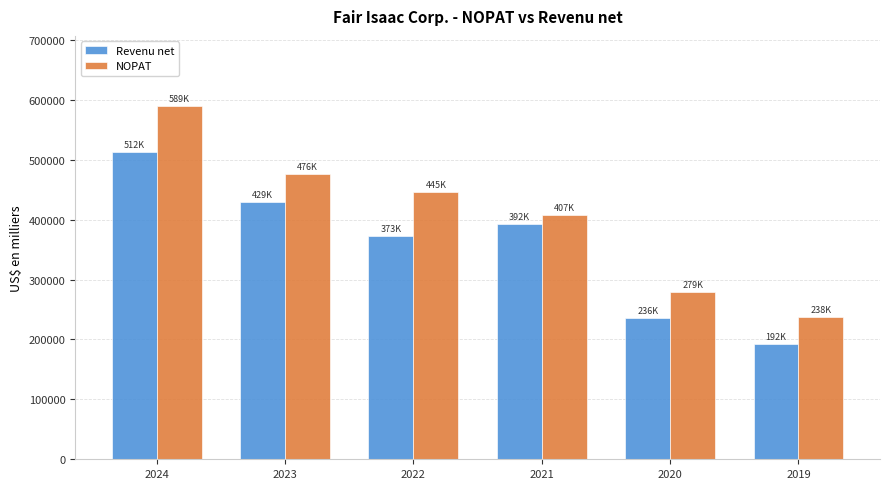

What is the value of the NOPAT bar at the 3rd from the left?

445701